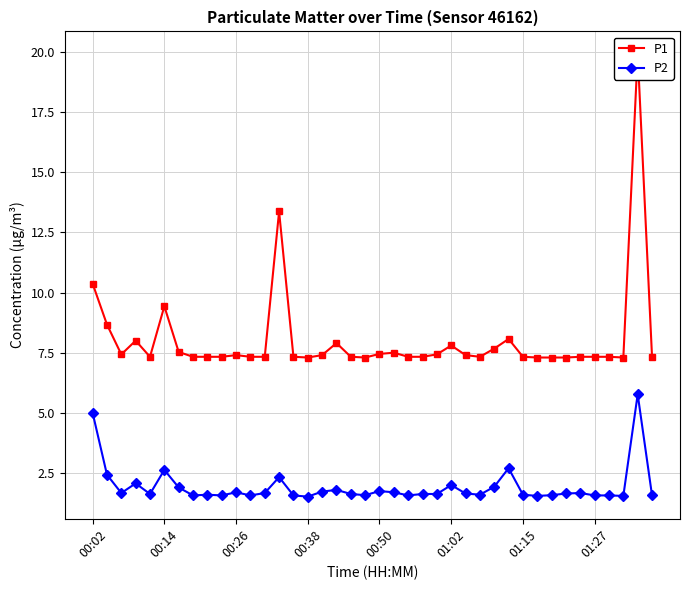

What is the sum of all P1 values?

321.8